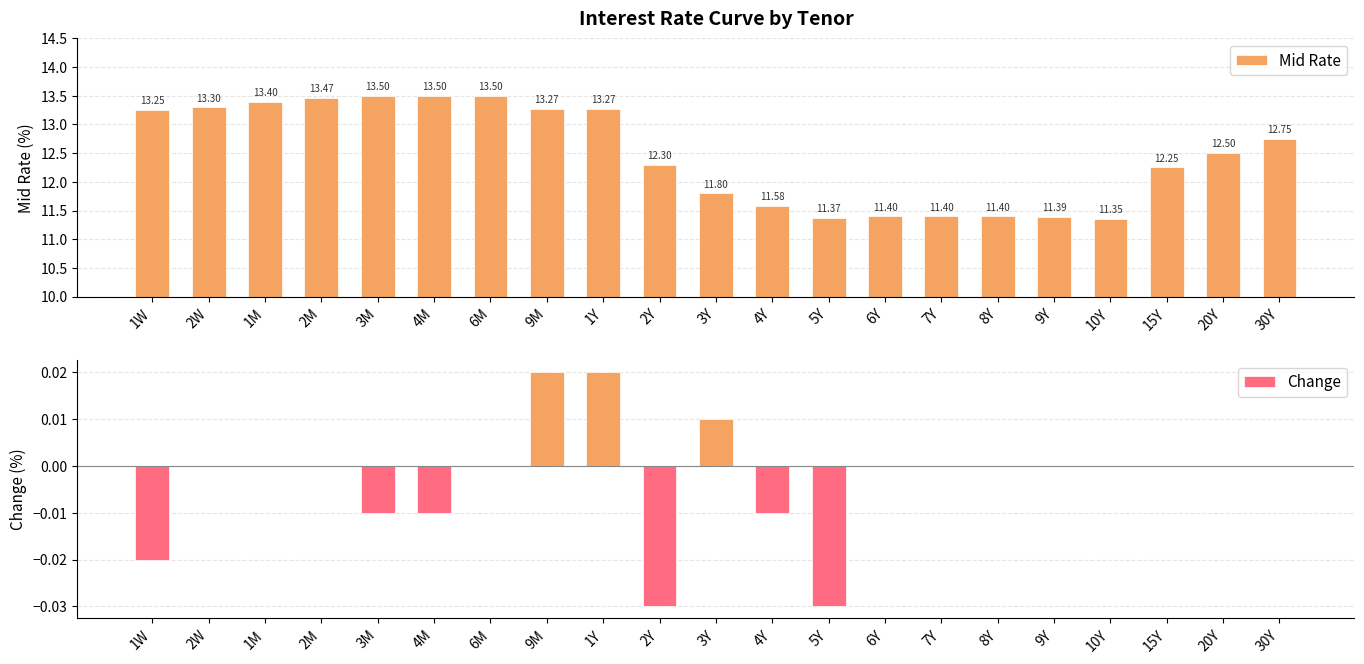

Reading left to right, extract all data points from this chart.

Mid Rate: 13.2	13.3	13.4	13.5	13.5	13.5	13.5	13.3	13.3	12.3	11.8	11.6	11.4	11.4	11.4	11.4	11.4	11.3	12.2	12.5	12.8
Change: -0.0	0.0	0.0	0.0	-0.0	-0.0	0.0	0.0	0.0	-0.0	0.0	-0.0	-0.0	0.0	0.0	0.0	0.0	0.0	0.0	0.0	0.0